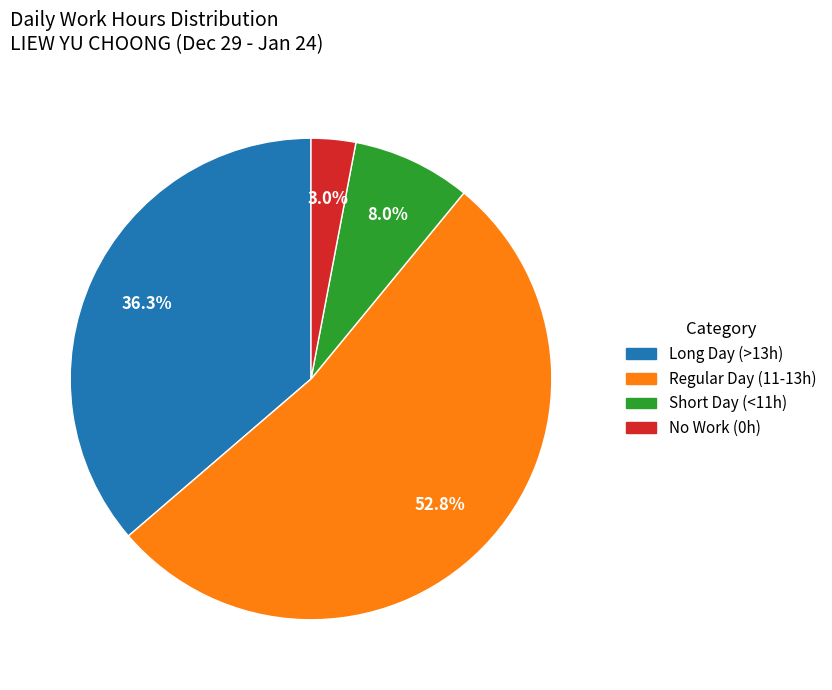

Does any single category account for the majority?

Yes